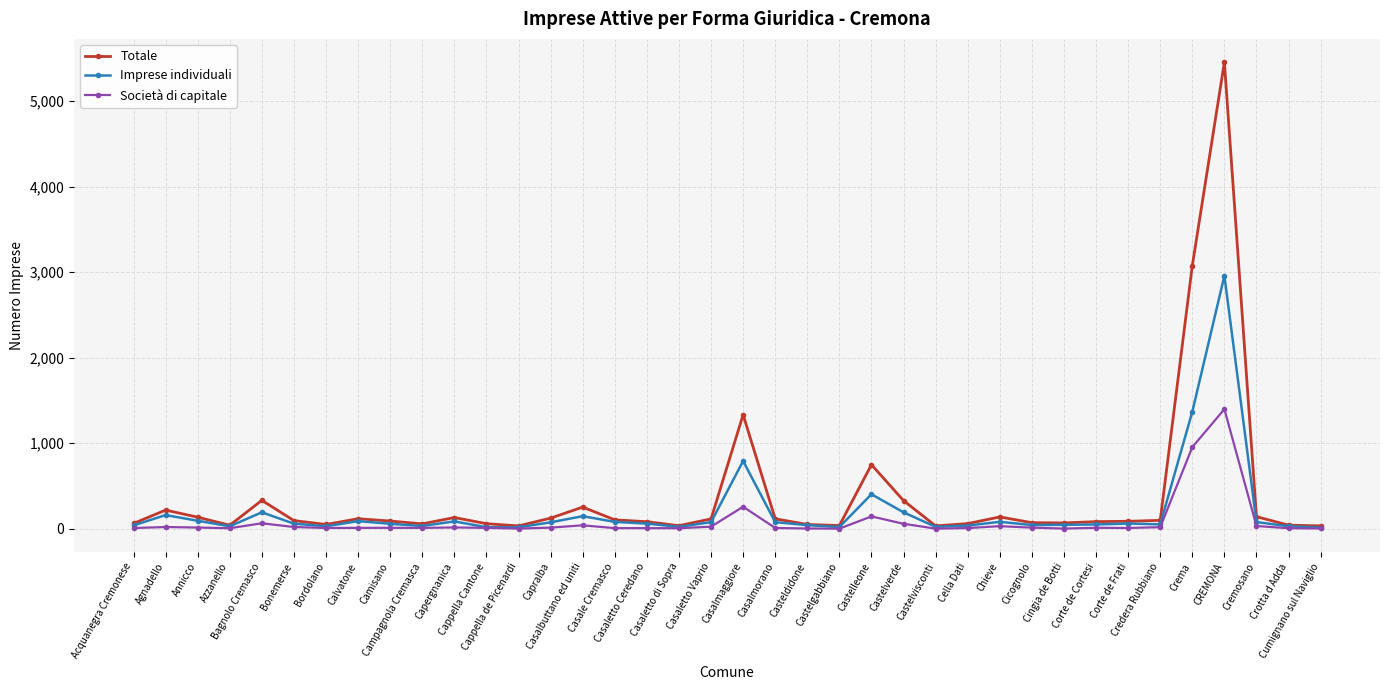

What is the value of the Imprese individuali point at the 24th from the left?

403